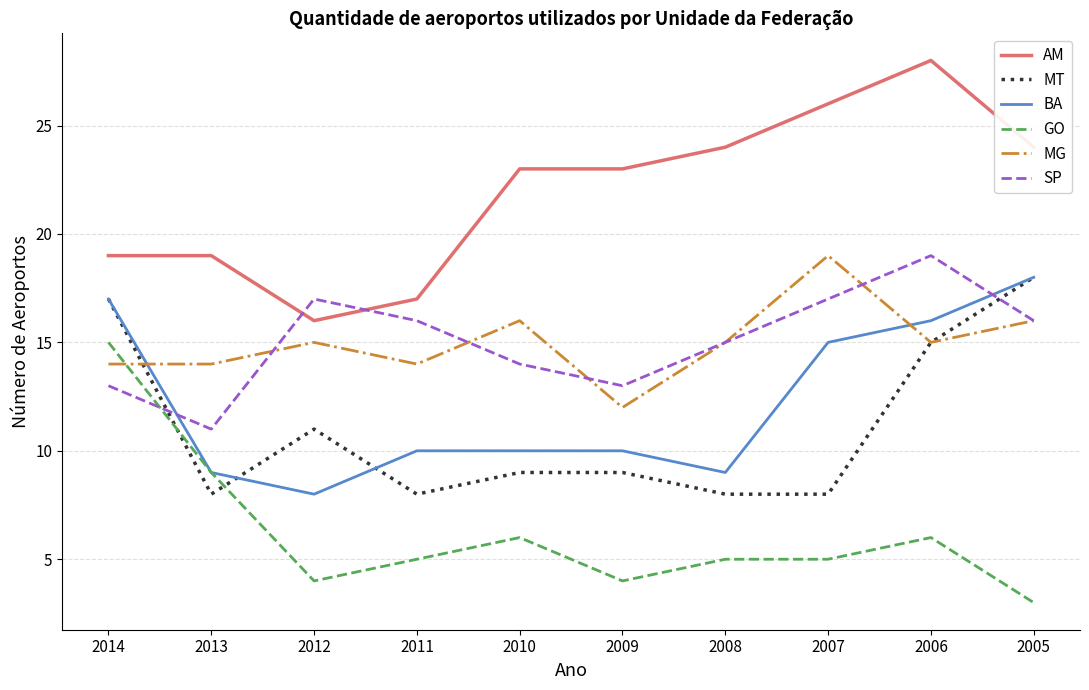

Which category has the highest value across all series?

2006